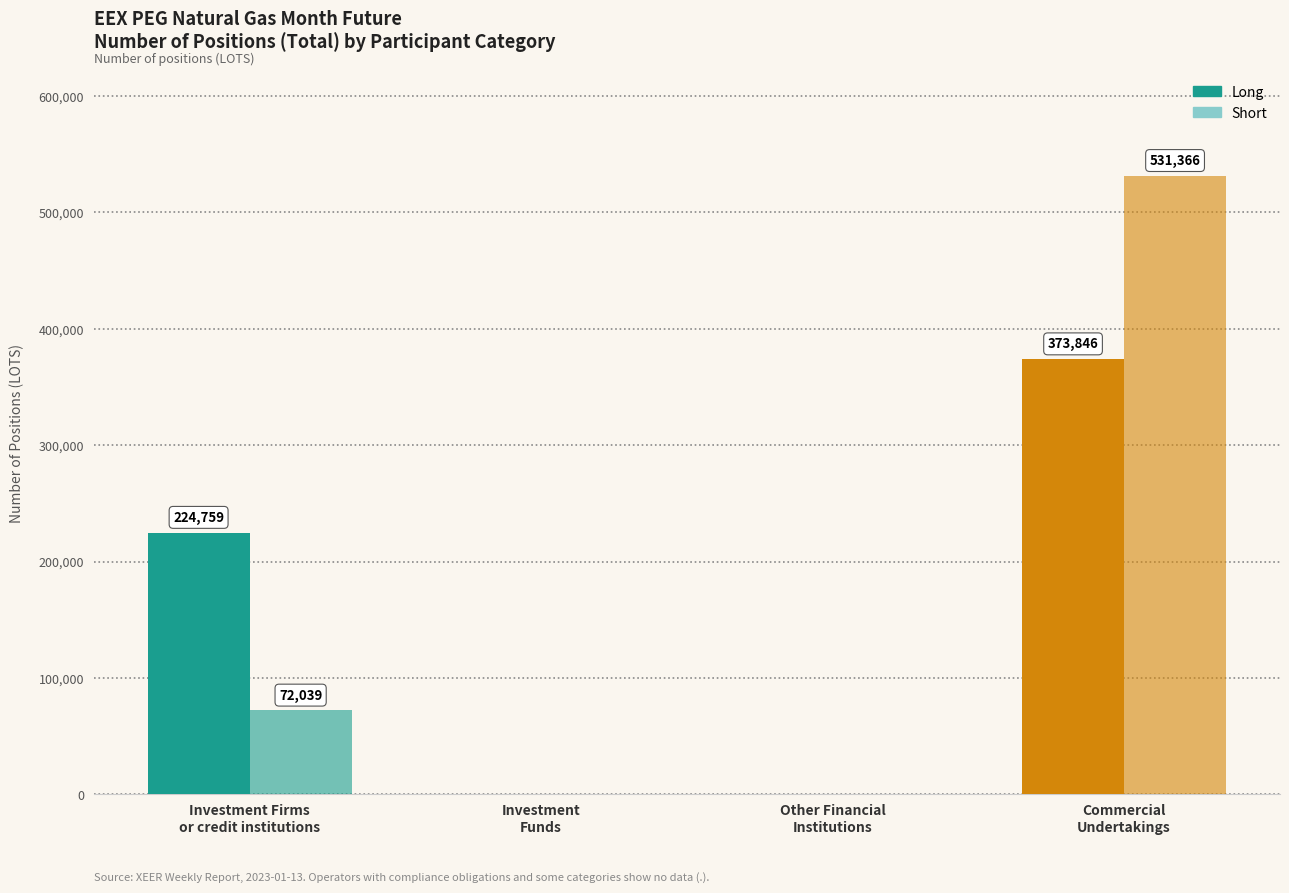

At which category does the chart reach its peak across all series?

Commercial
Undertakings